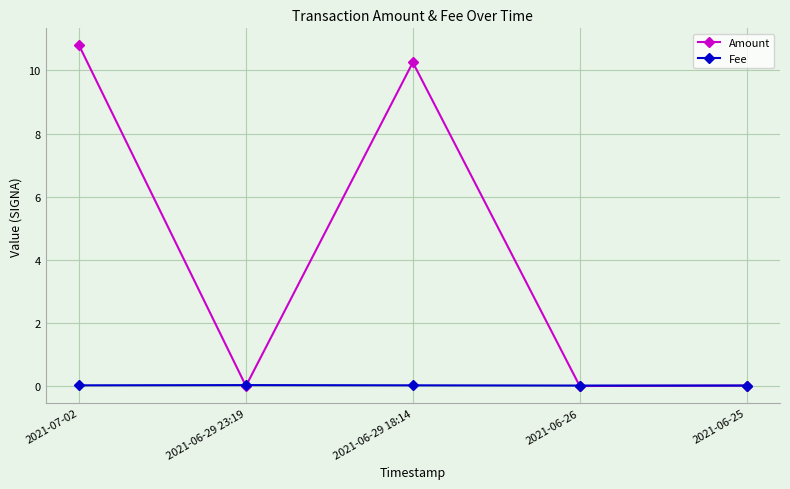

What is the average value of the Amount series?

4.2